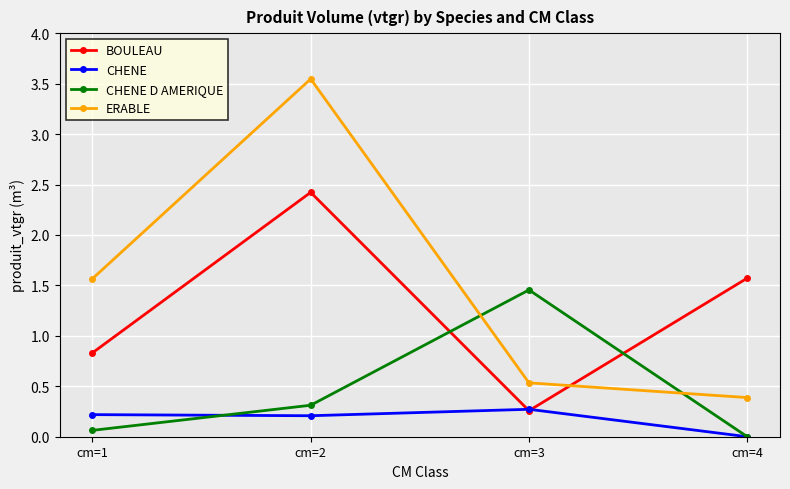

The value of ERABLE at cm=4 is 0.4. True or false?

True